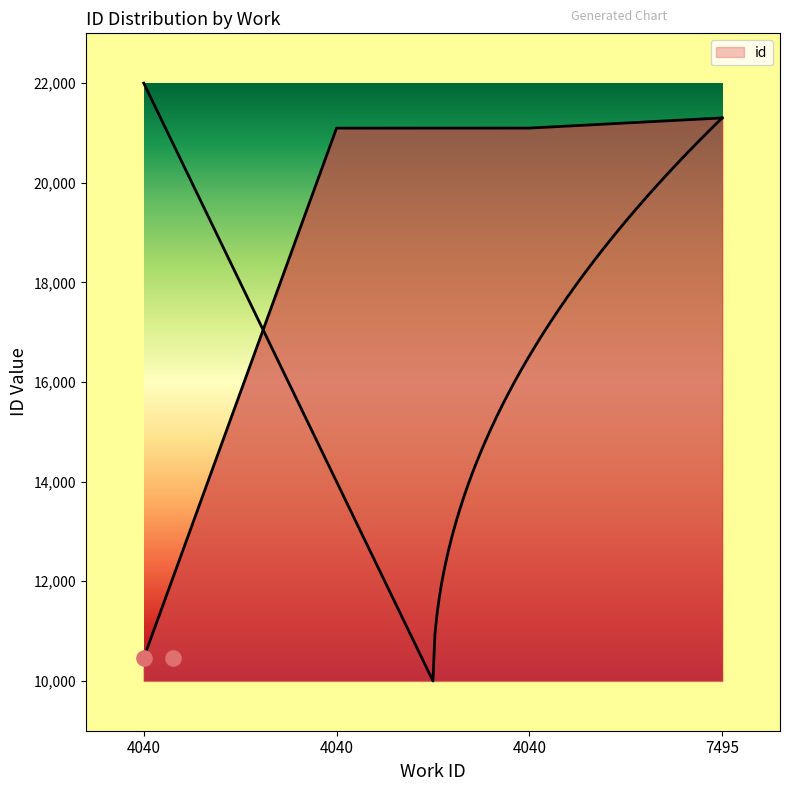

Approximately how many times larger is the value at 4040 compared to 4040?

2.0